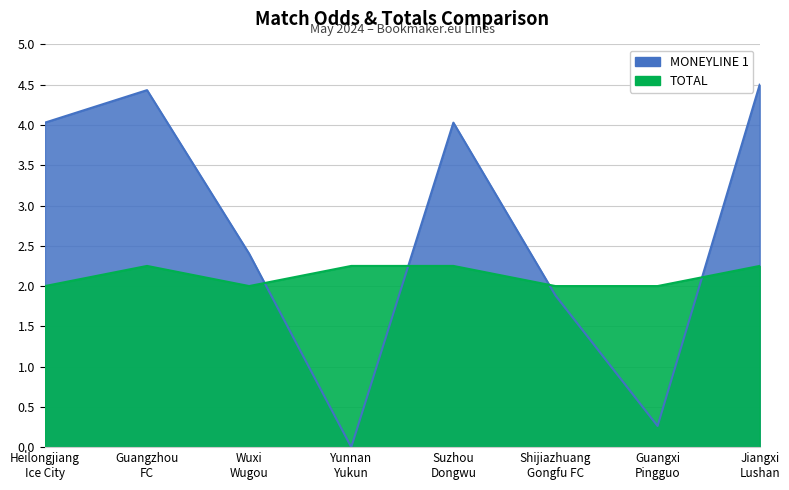

At which category is the sum across all series the highest?

Jiangxi
Lushan